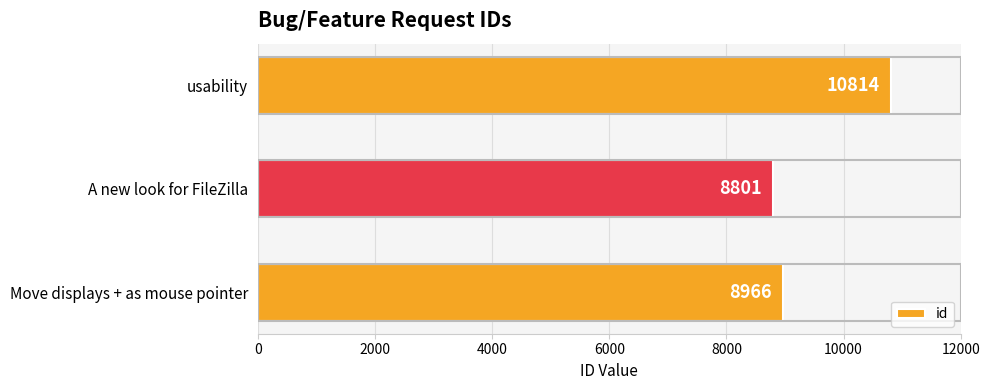

Where is the data nearest to the value 9807?

Move displays + as mouse pointer